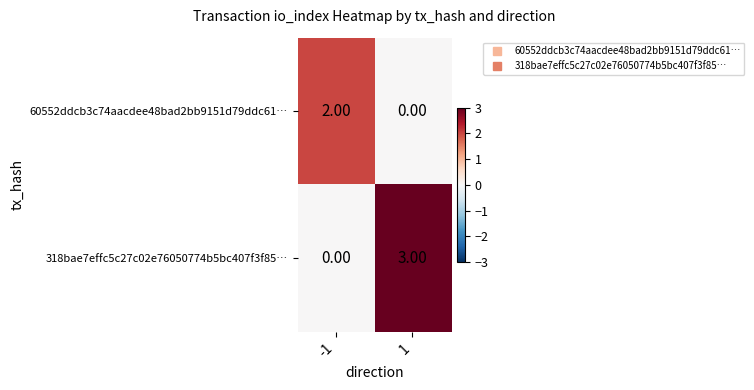

Rank the series at 1 from lowest to highest value.

60552ddcb3c74aacdee48bad2bb9151d79ddc61…, 318bae7effc5c27c02e76050774b5bc407f3f85…